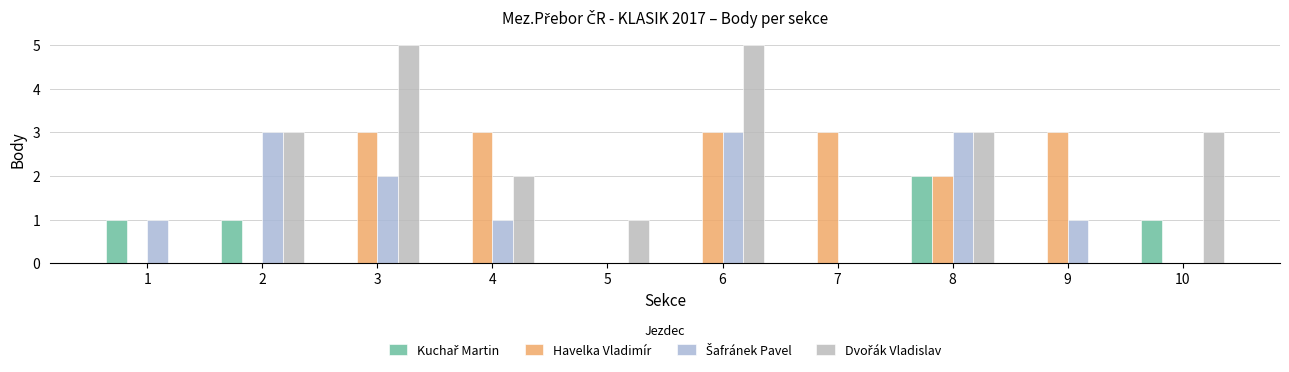

Does the chart contain stacked bars?

No